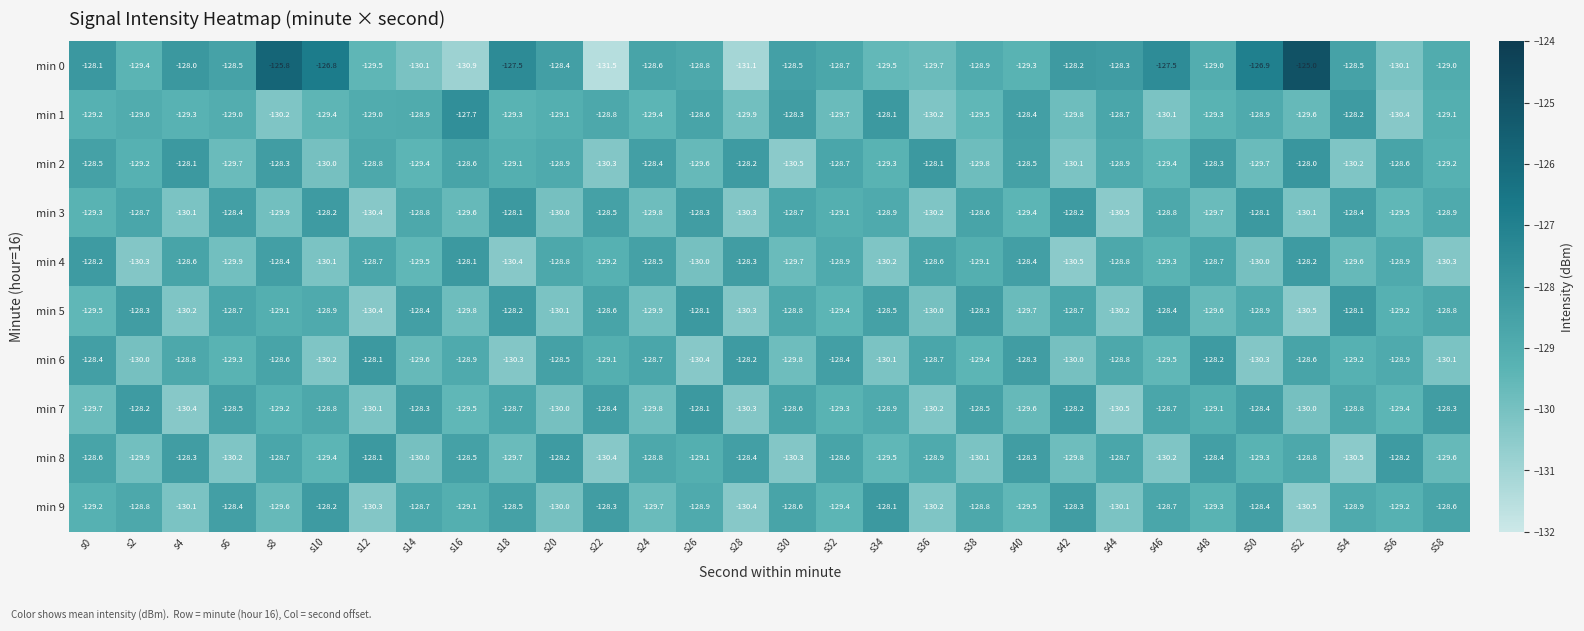

What is the total value across all series at s12?

-1293.4